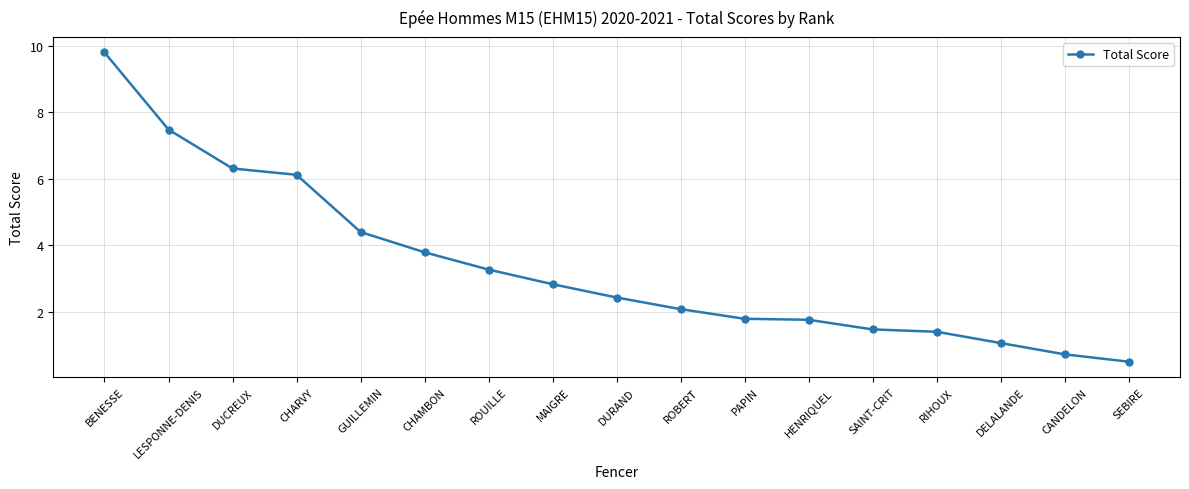

Which label corresponds to the largest value in the chart?

BENESSE